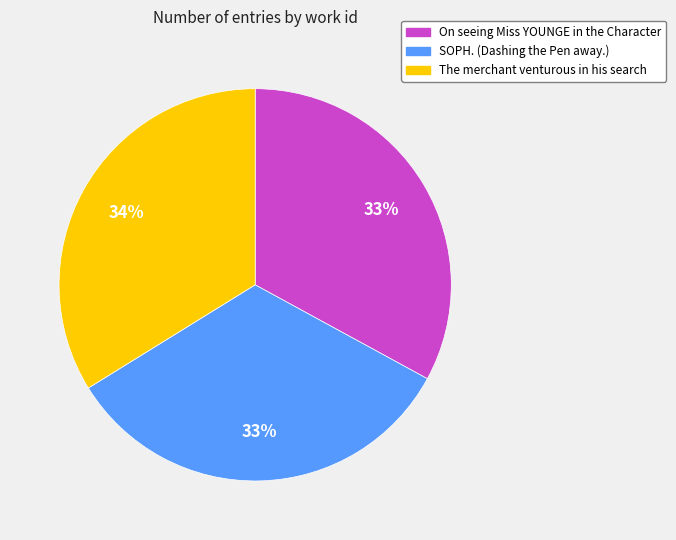

To the nearest percent, what percentage of the pie is SOPH. (Dashing the Pen away.)?

33%